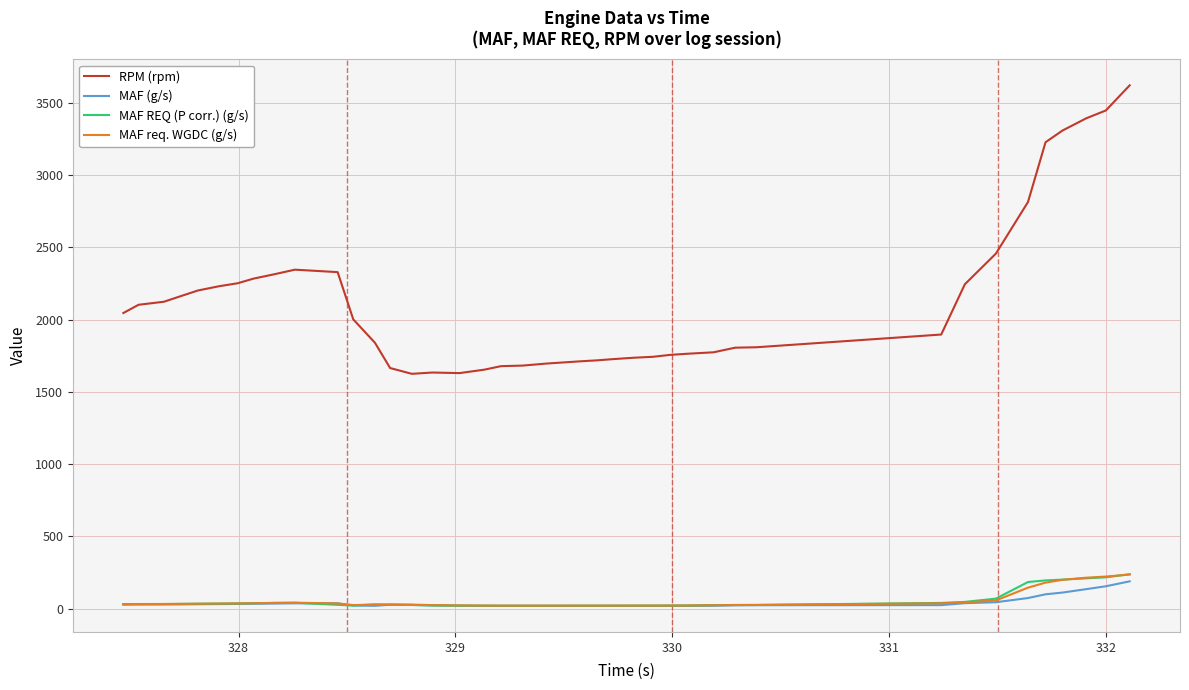

Which series has the widest spread of values?

RPM (rpm)